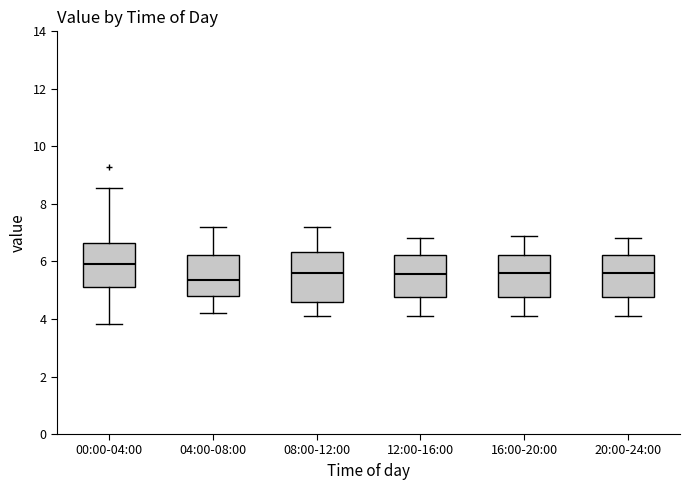

Which box is the tallest, from its lower edge to its upper edge?

08:00-12:00